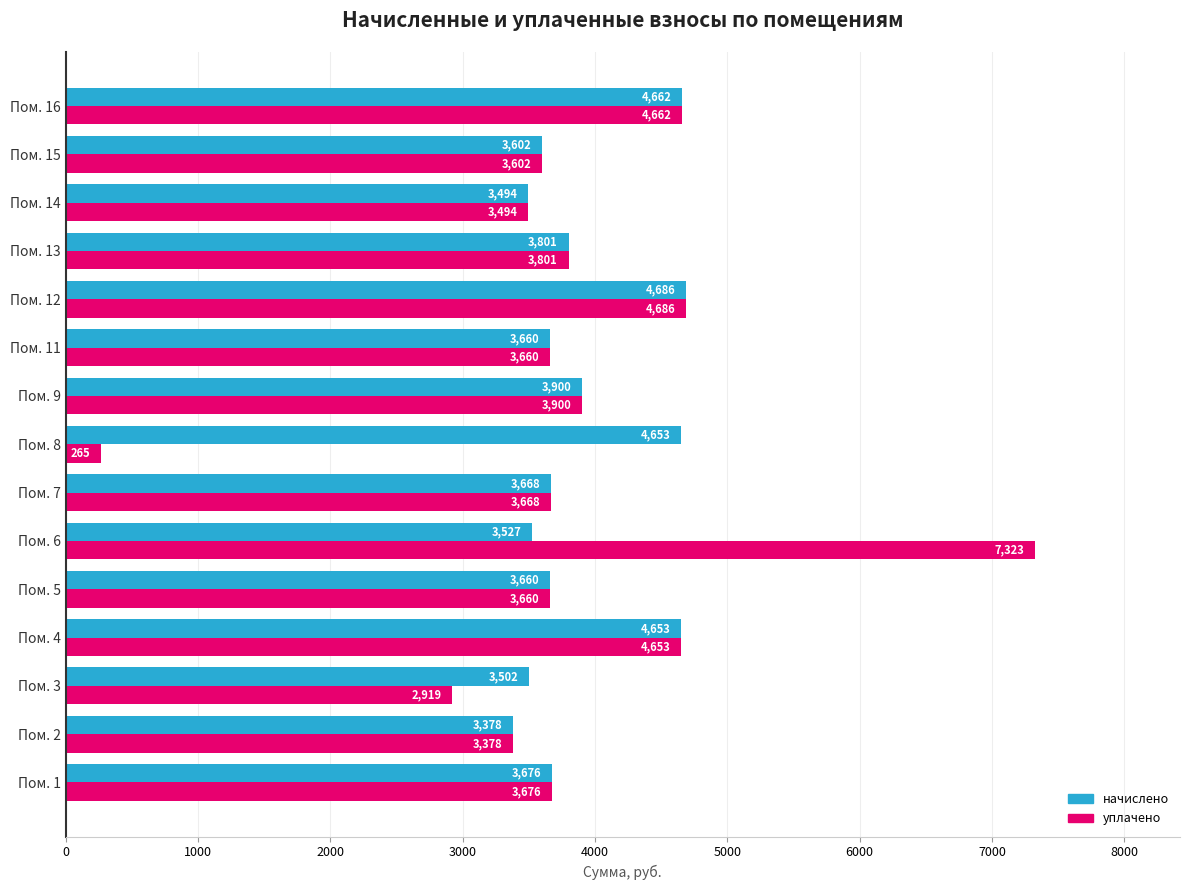

At which category is the sum across all series the highest?

Пом. 6